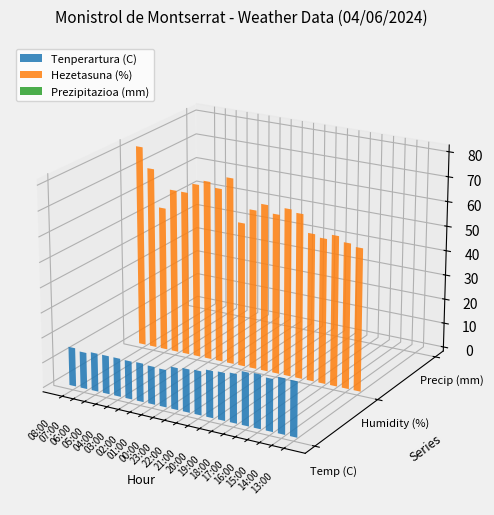

How many groups of bars are there?

20